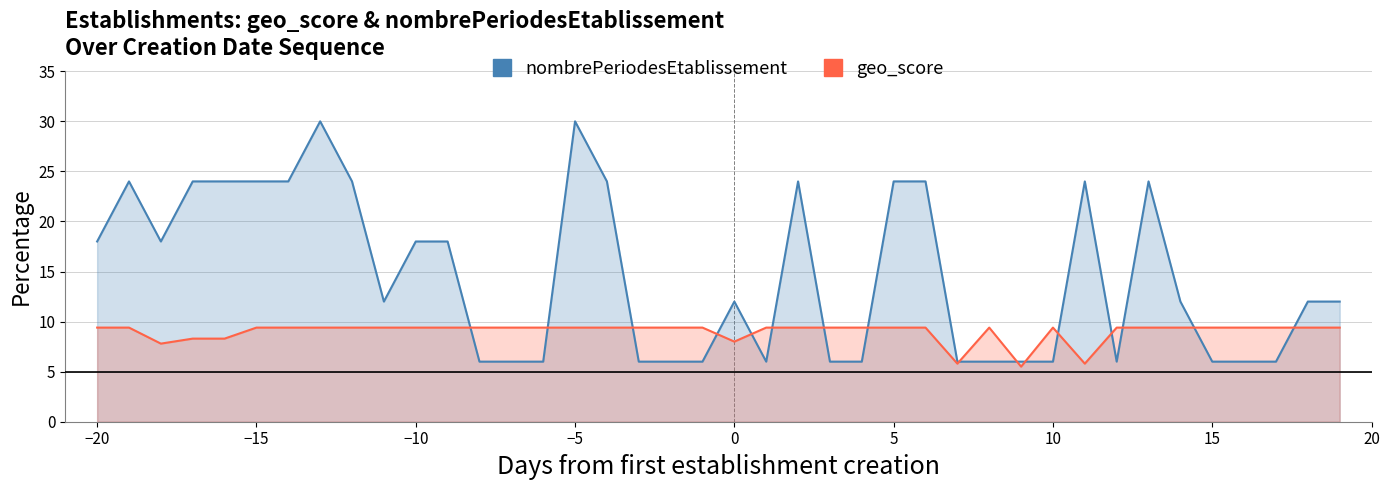

How many values in the nombrePeriodesEtablissement series are below 12?

17